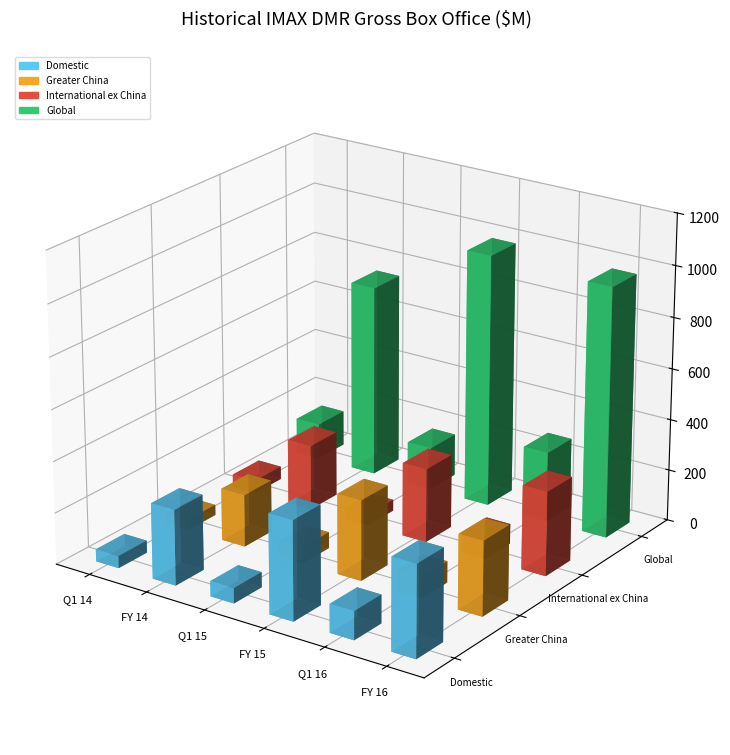

Reading right to left, list all the values displayed in this chart.

Domestic: FY 16=357.8	Q1 16=110.7	FY 15=386.6	Q1 15=59.1	FY 14=293.6	Q1 14=47.4
Greater China: FY 16=290.8	Q1 16=83.4	FY 15=312.5	Q1 15=62.9	FY 14=203.1	Q1 14=40.5
International ex China: FY 16=328.0	Q1 16=77.9	FY 15=287.7	Q1 15=43.6	FY 14=253.5	Q1 14=50.5
Global: FY 16=976.5	Q1 16=272.0	FY 15=986.8	Q1 15=165.6	FY 14=750.2	Q1 14=138.5